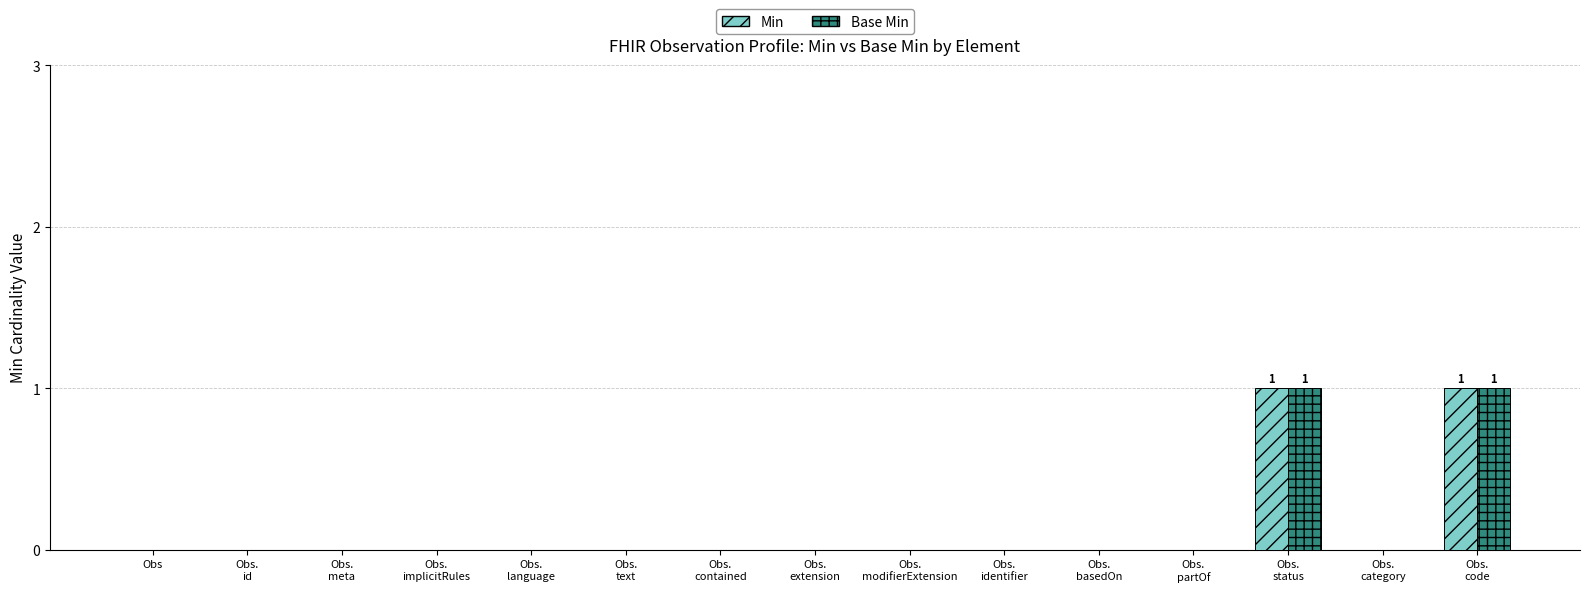

Does the chart contain stacked bars?

No